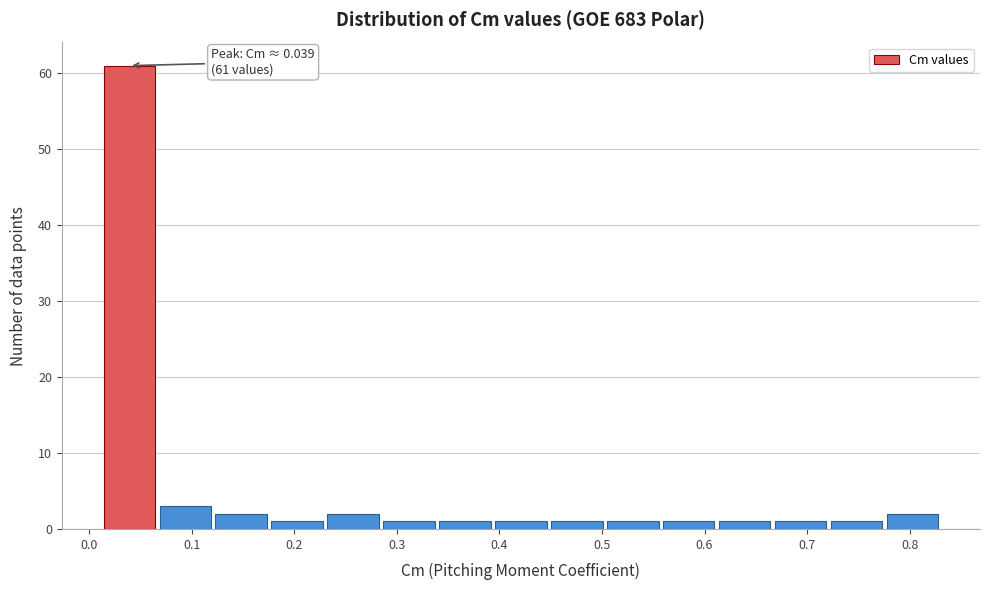

Which range on the x-axis has the tallest bar?

0.01 to 0.07